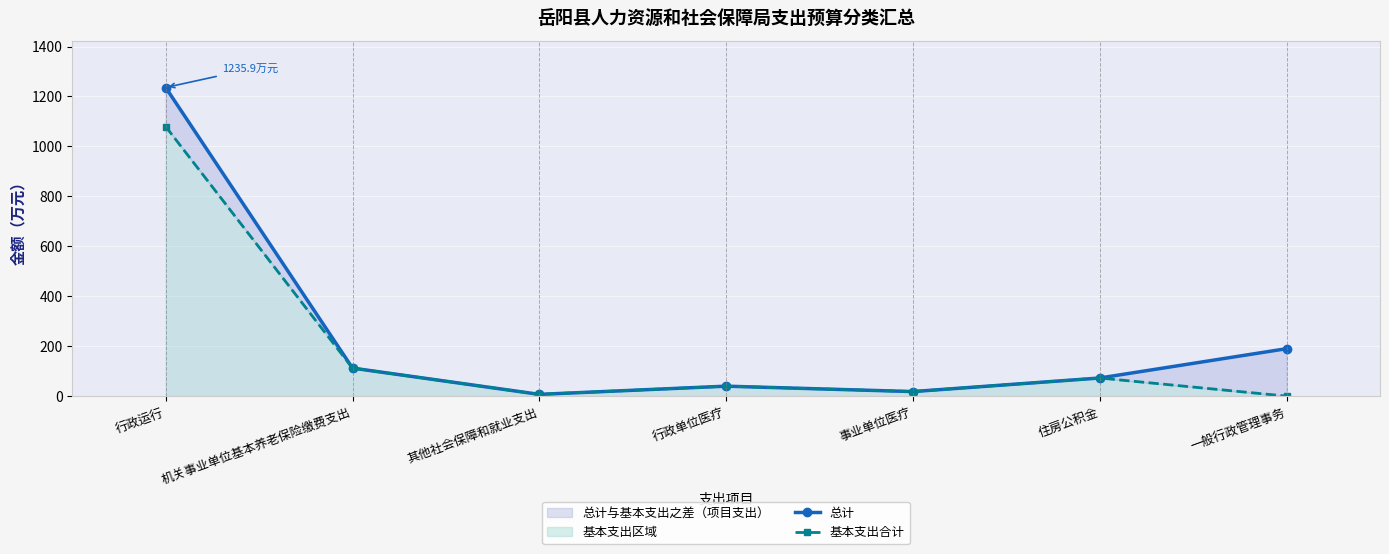

How many data points in 总计 are less than 72?

3